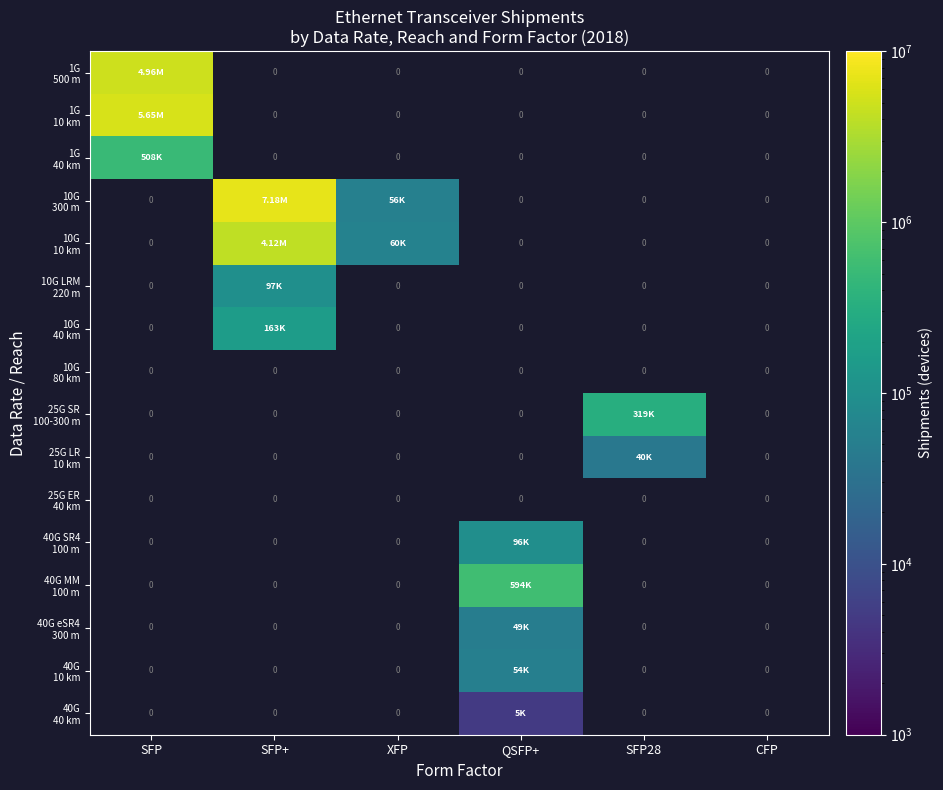

What is the minimum value shown in the chart?

4852.2